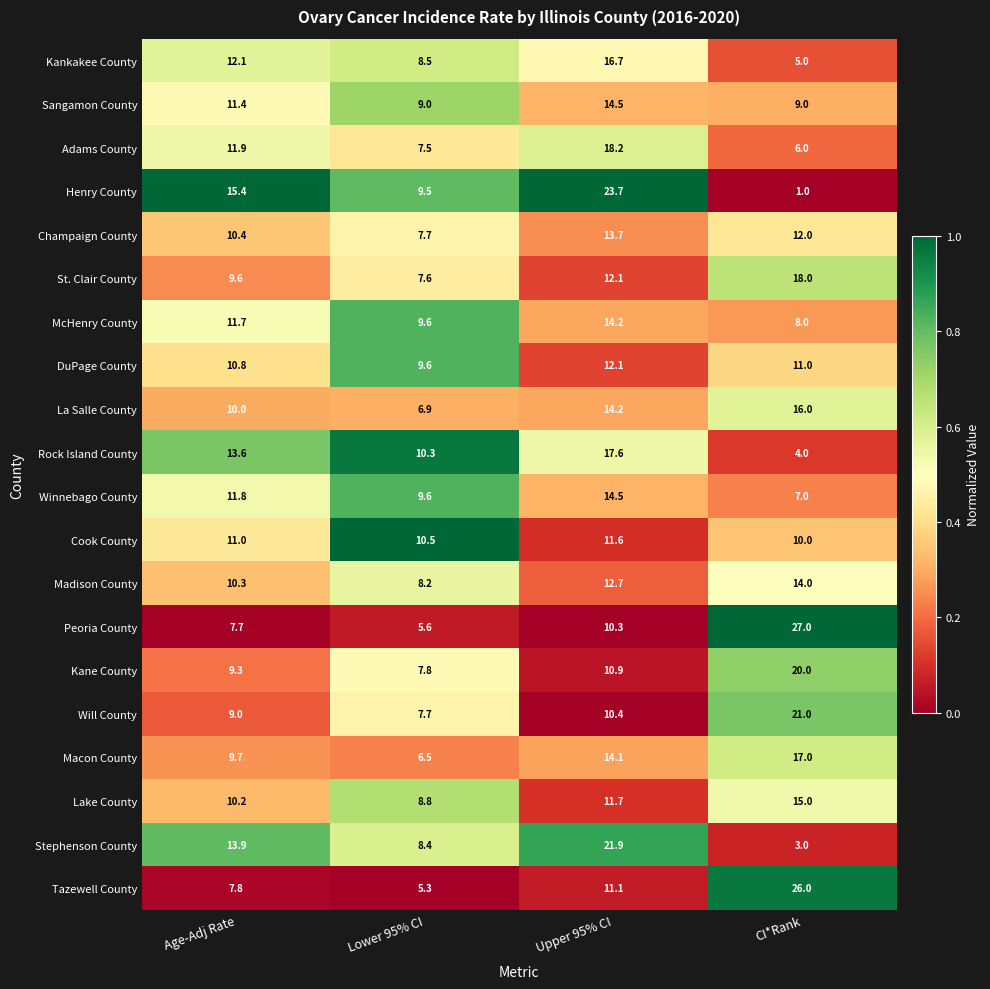

The McHenry County series shows 11.7 at Age-Adj Rate. True or false?

True